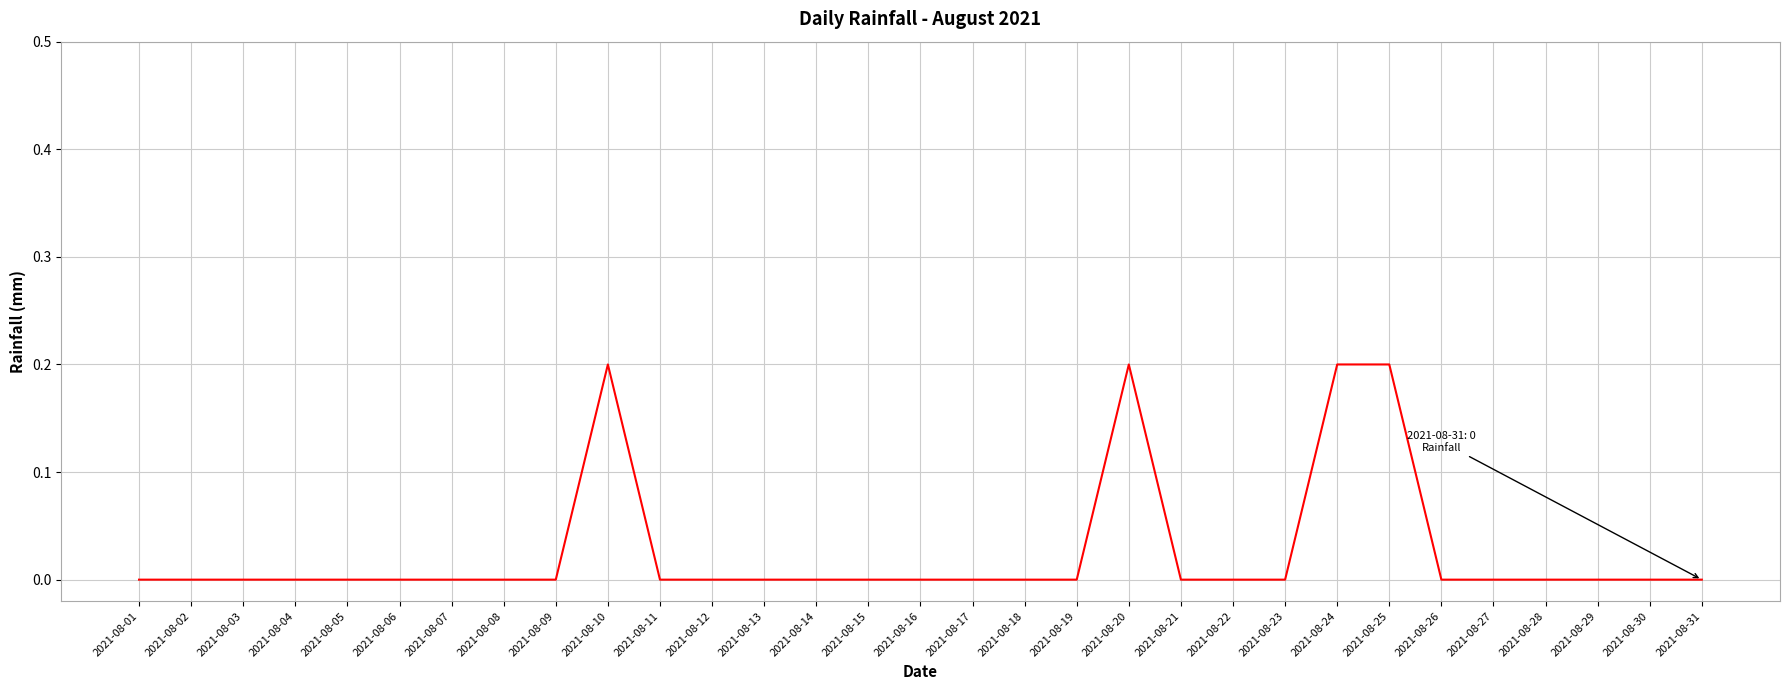

Reading left to right, transcribe all the data shown in this chart.

0.0	0.0	0.0	0.0	0.0	0.0	0.0	0.0	0.0	0.2	0.0	0.0	0.0	0.0	0.0	0.0	0.0	0.0	0.0	0.2	0.0	0.0	0.0	0.2	0.2	0.0	0.0	0.0	0.0	0.0	0.0